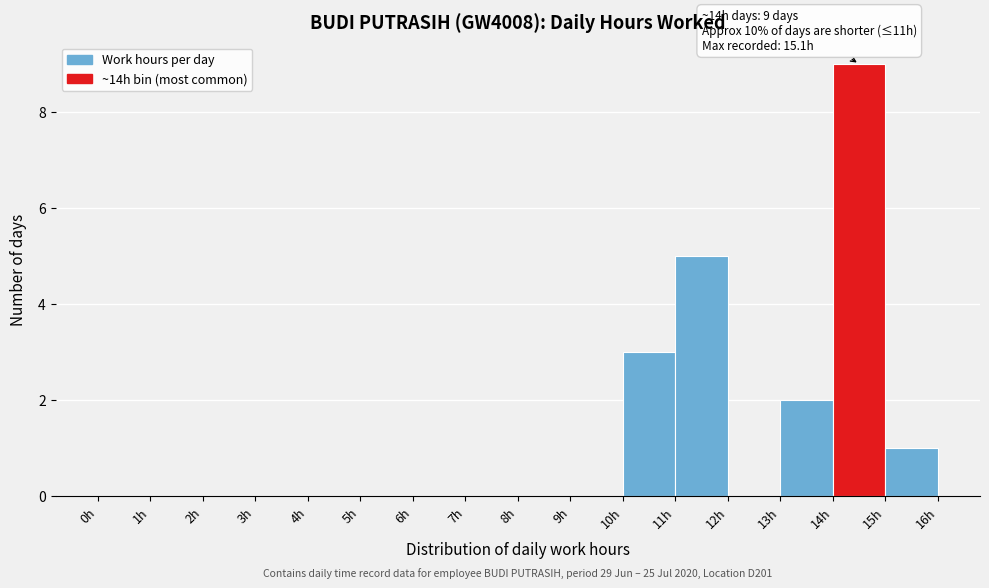

Over which range of the x-axis is the bar tallest?

14 to 15